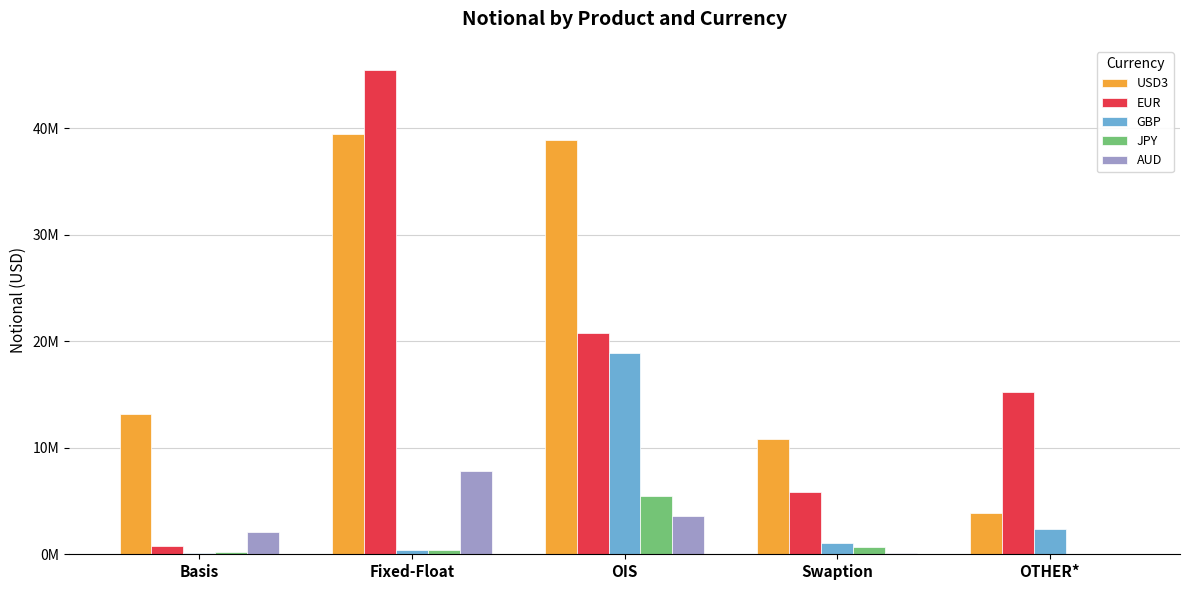

Is it true that USD3 equals 59884061 at OIS?

False